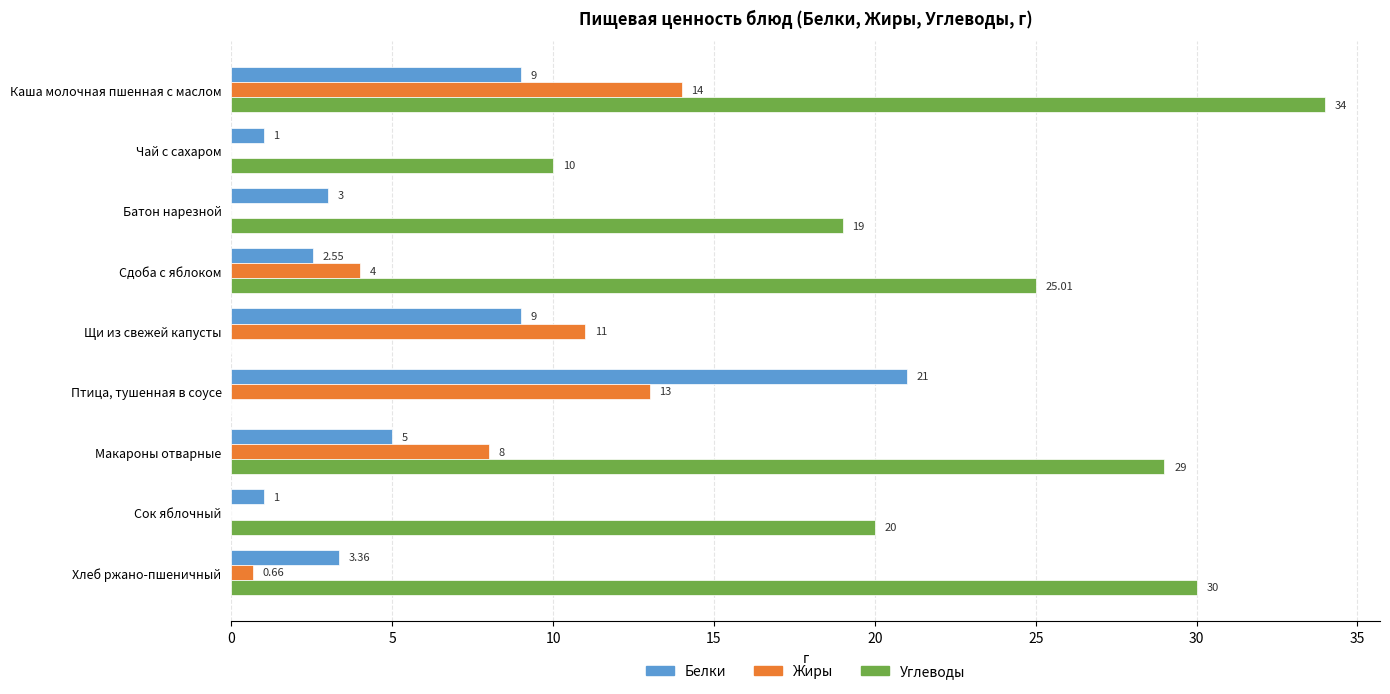

Which series changed the most between Щи из свежей капусты and Птица, тушенная в соусе?

Белки